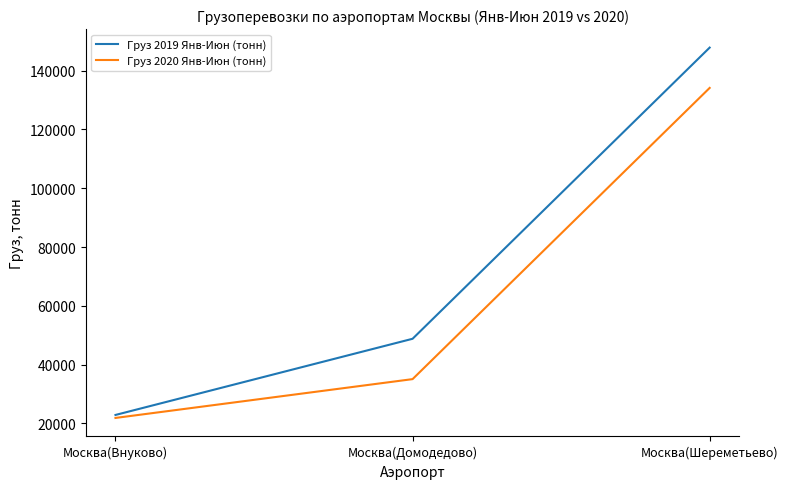

Count the number of data series in this chart.

2